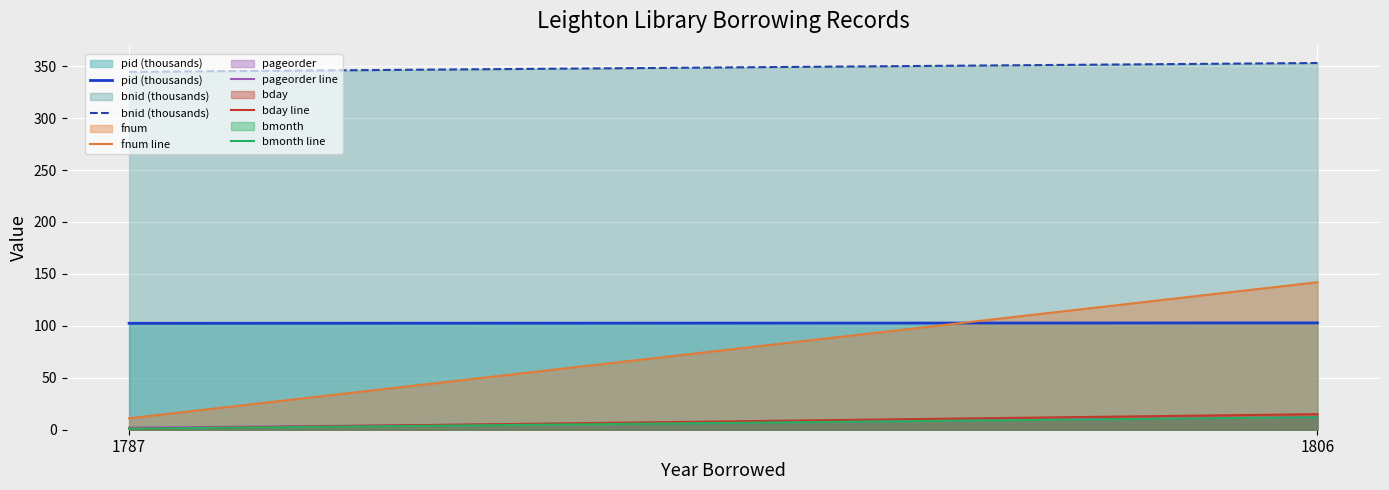

Reading left to right, what are all the values shown in this chart?

pid (thousands): 1787=102.4	1806=102.8
bnid (thousands): 1787=344.5	1806=353.0
fnum line: 1787=11.0	1806=142.0
pageorder line: 1787=2.0	1806=12.0
bday line: 1787=1.0	1806=15.0
bmonth line: 1787=1.0	1806=12.0